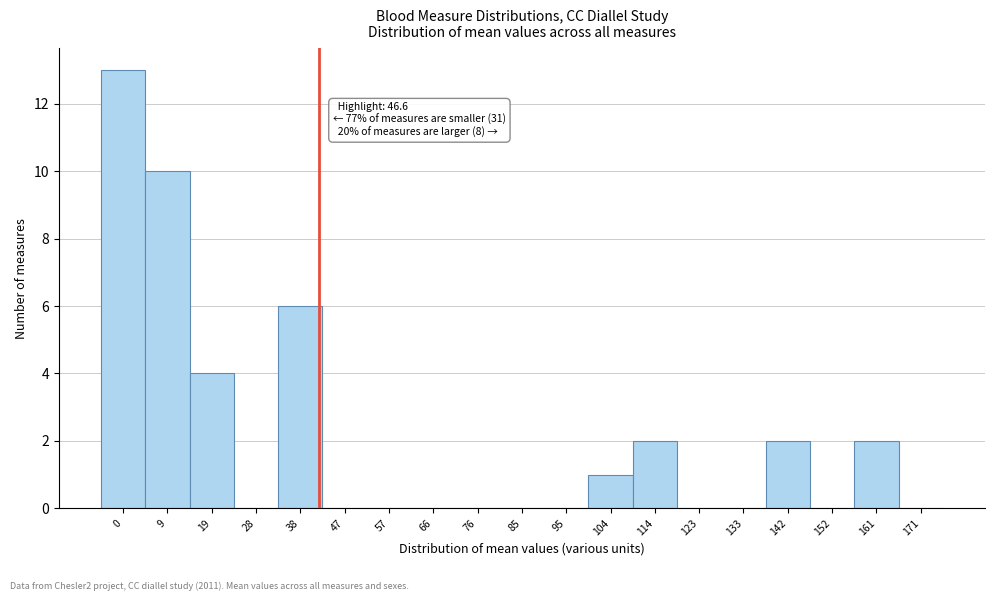

Reading left to right, transcribe all the data shown in this chart.

0=13	9=10	19=4	28=0	38=6	47=0	57=0	66=0	76=0	85=0	95=0	104=1	114=2	123=0	133=0	142=2	152=0	161=2	171=0